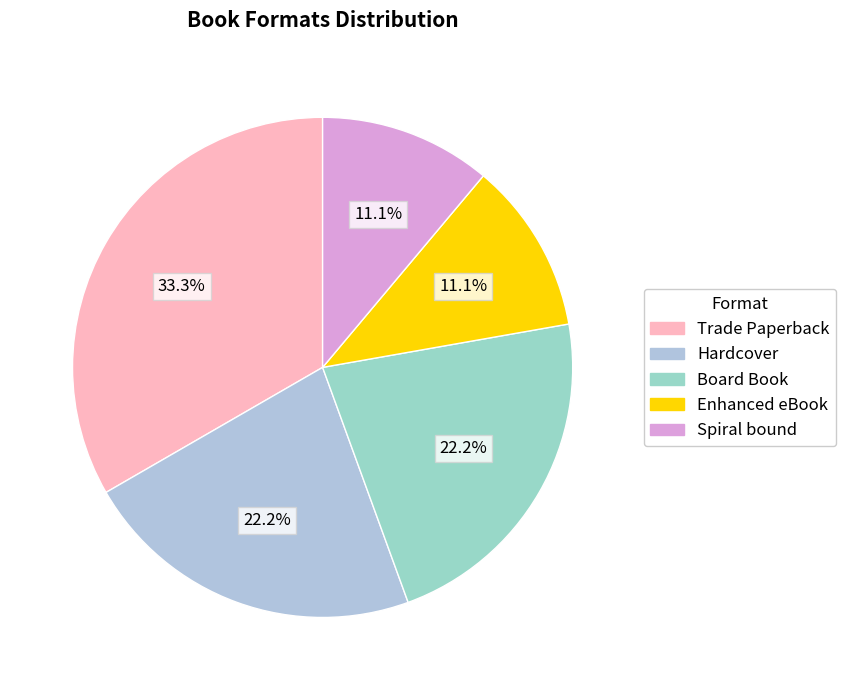

How many slices are in this pie chart?

5